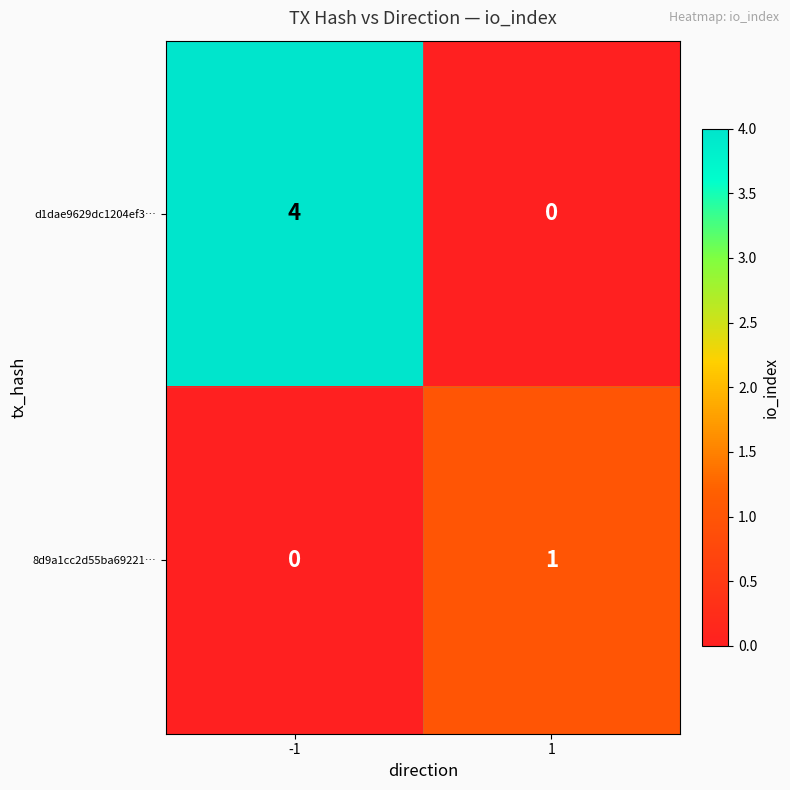

List the labels in order of 8d9a1cc2d55ba69221… value, largest first.

1, -1